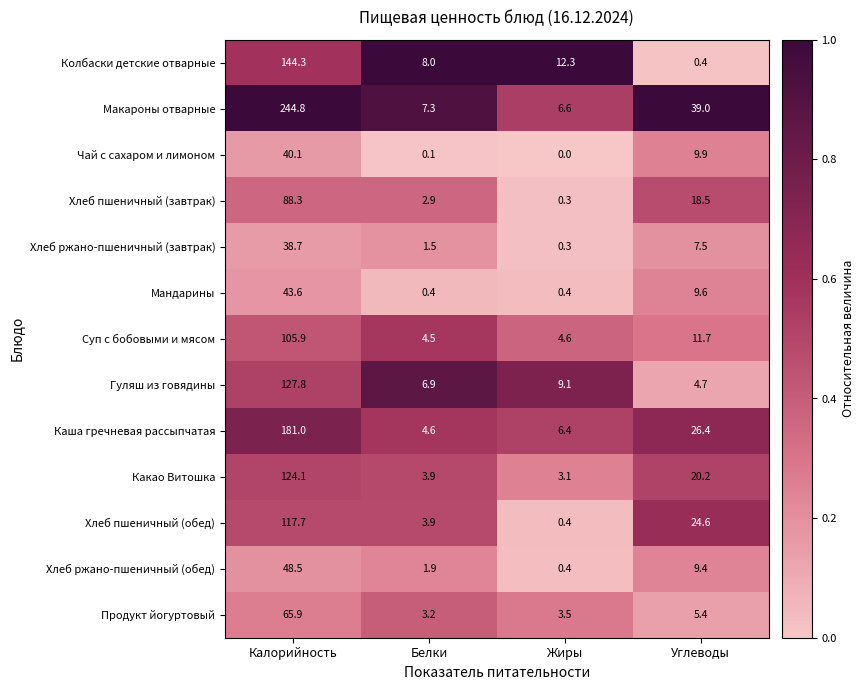

Which series has the largest total across all categories?

Макароны отварные